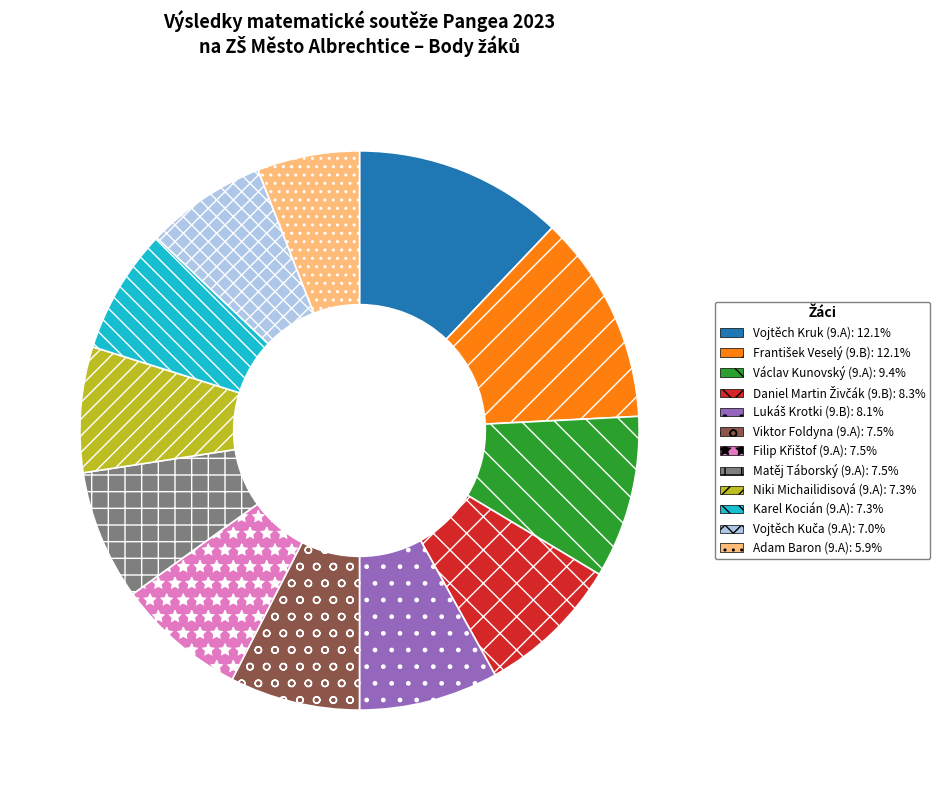

Is there a majority slice in this chart?

No